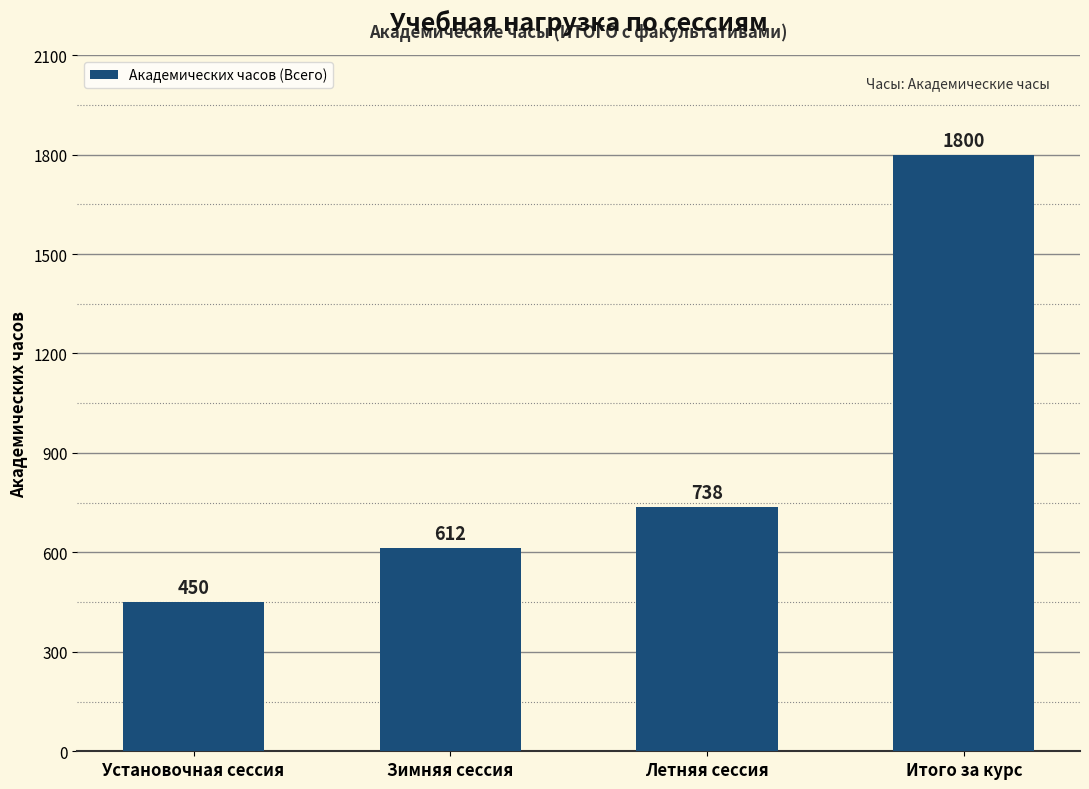

True or false: the data shows 739 at Установочная сессия.

False